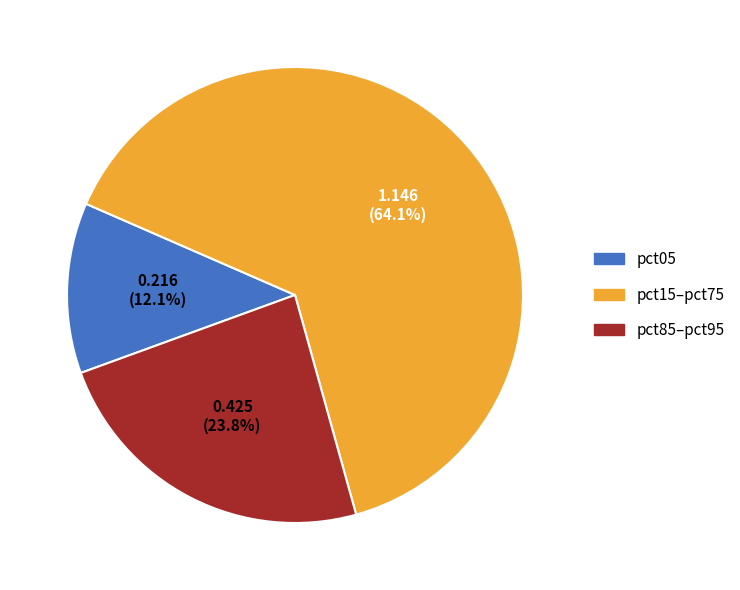

What is the ratio of the value at pct85–pct95 to the value at pct05?

2.0